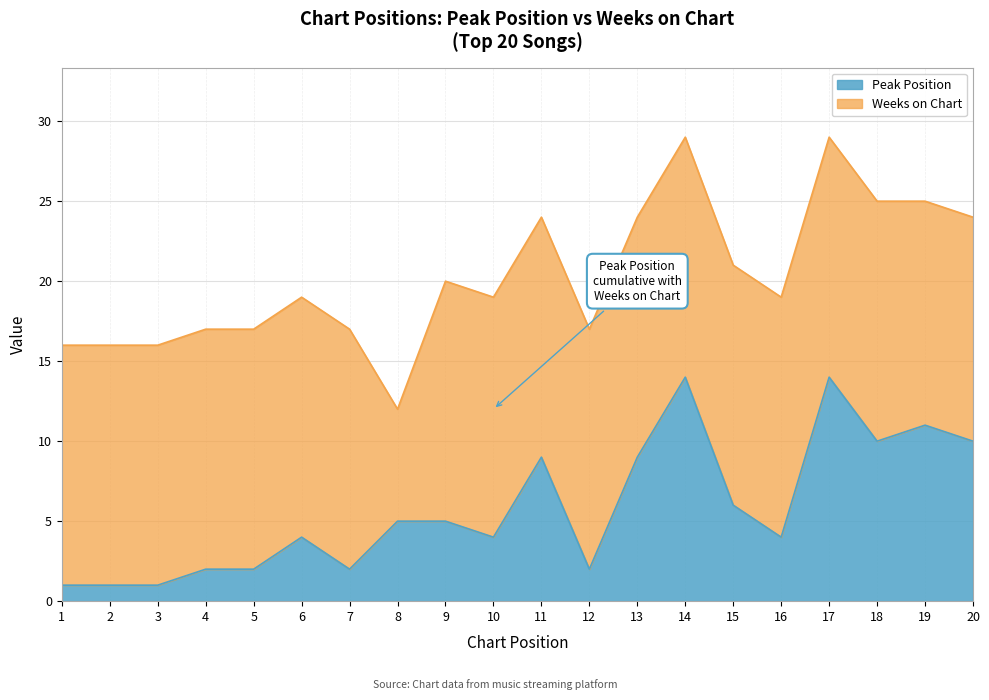

What is the maximum value for Peak Position?

14